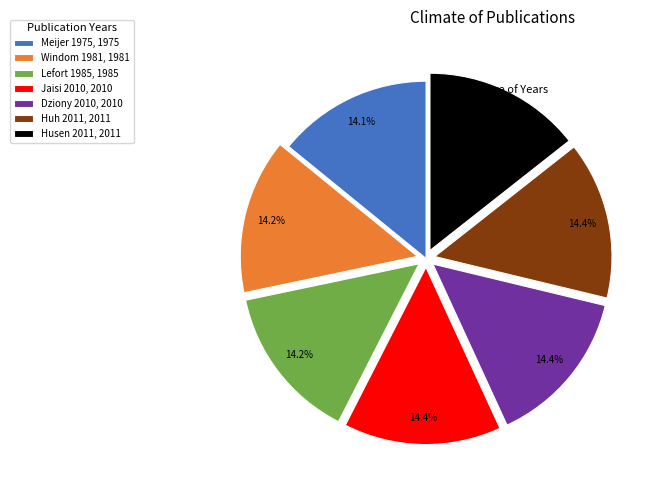

Is the sum of Husen 2011 and Windom 1981 greater than half?

No